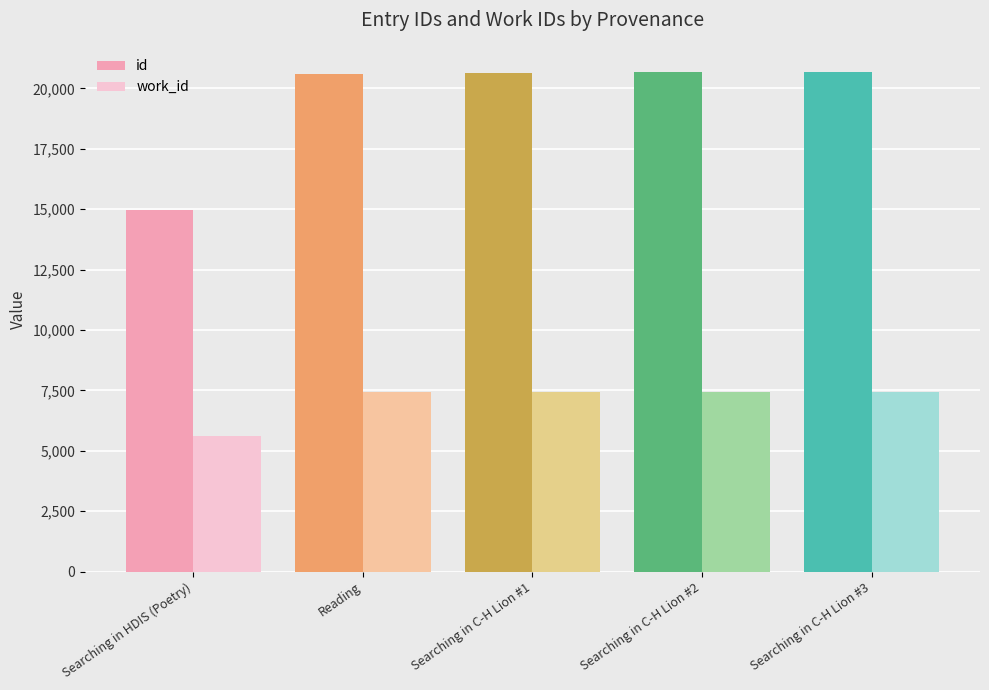

What value does the id series have at Searching in C-H Lion #3?

20689